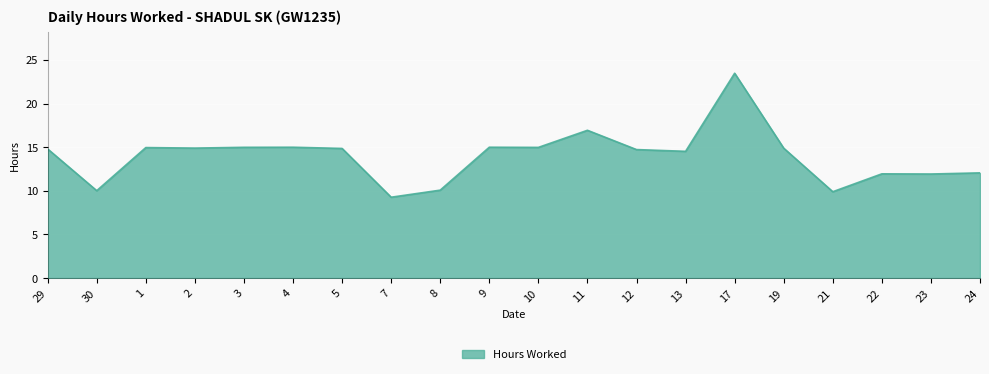

True or false: the data shows 17.0 at 8.

False